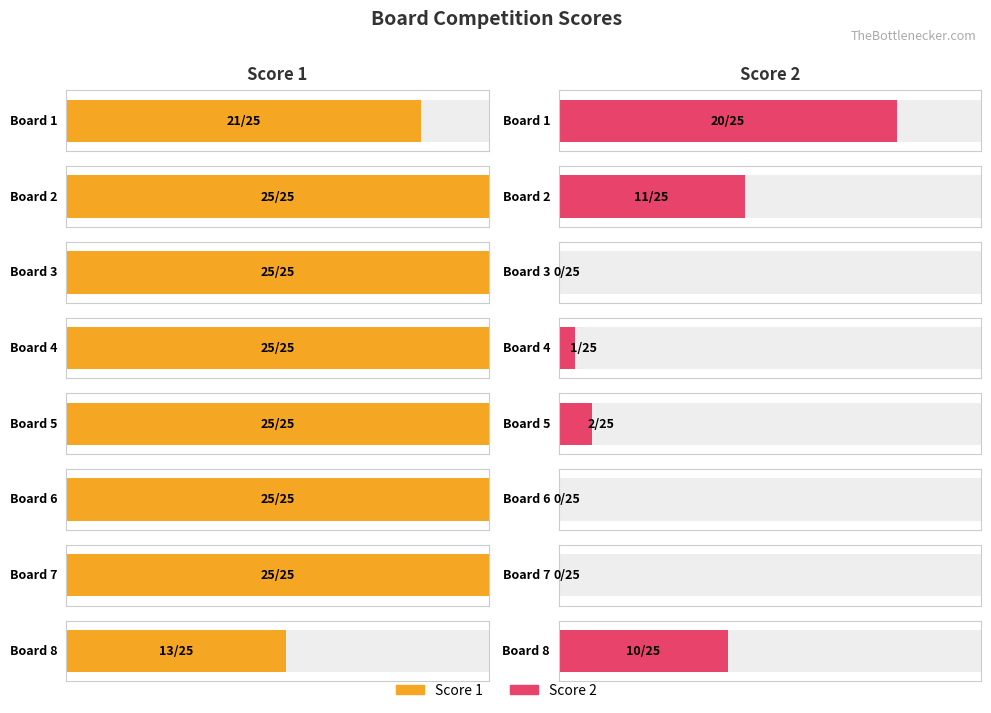

Reading left to right, list all the values displayed in this chart.

Score 1: 21	25	25	25	25	25	25	13
Score 2: 20	11	0	1	2	0	0	10